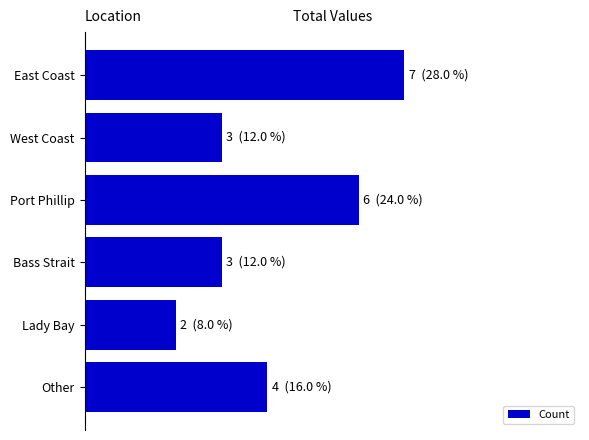

Are the bars horizontal?

Yes